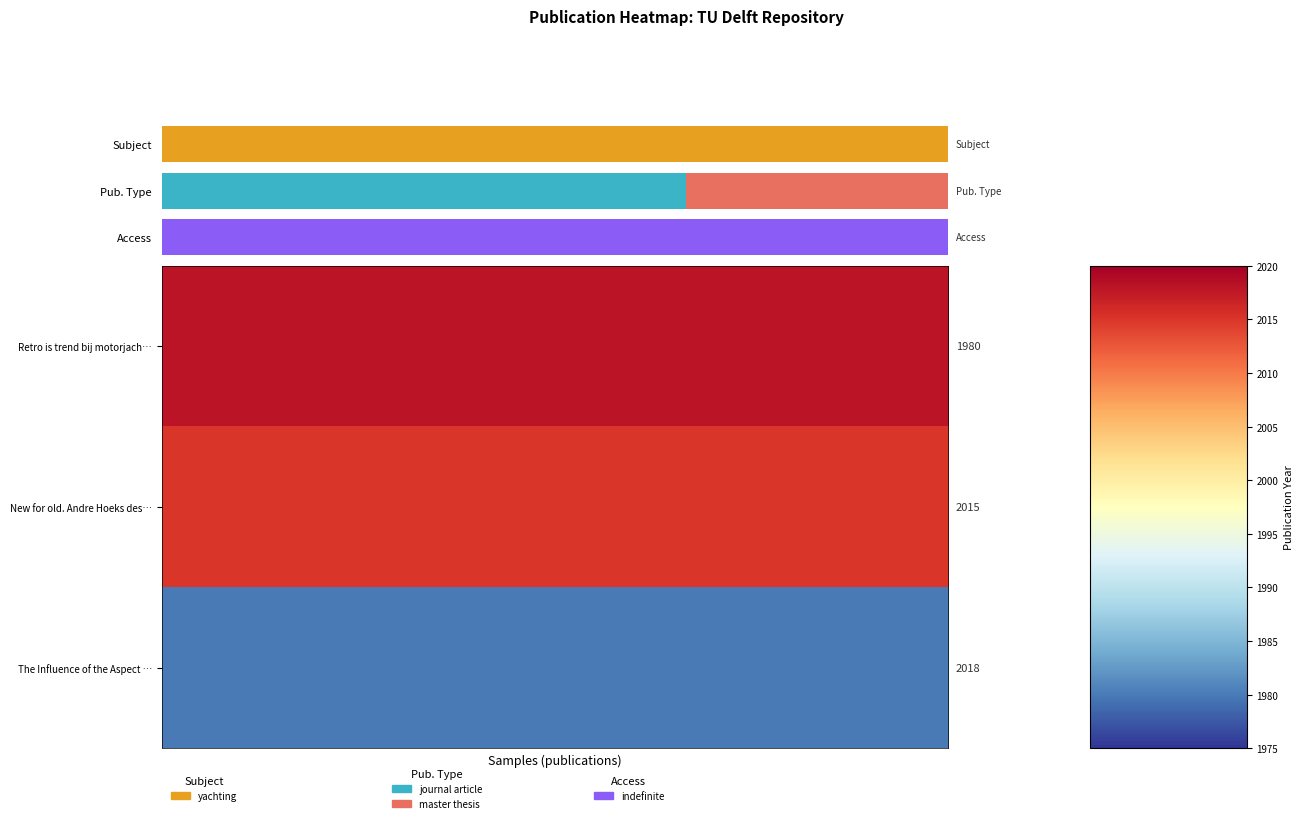

Which has a higher value, 18 or 1.0?

18